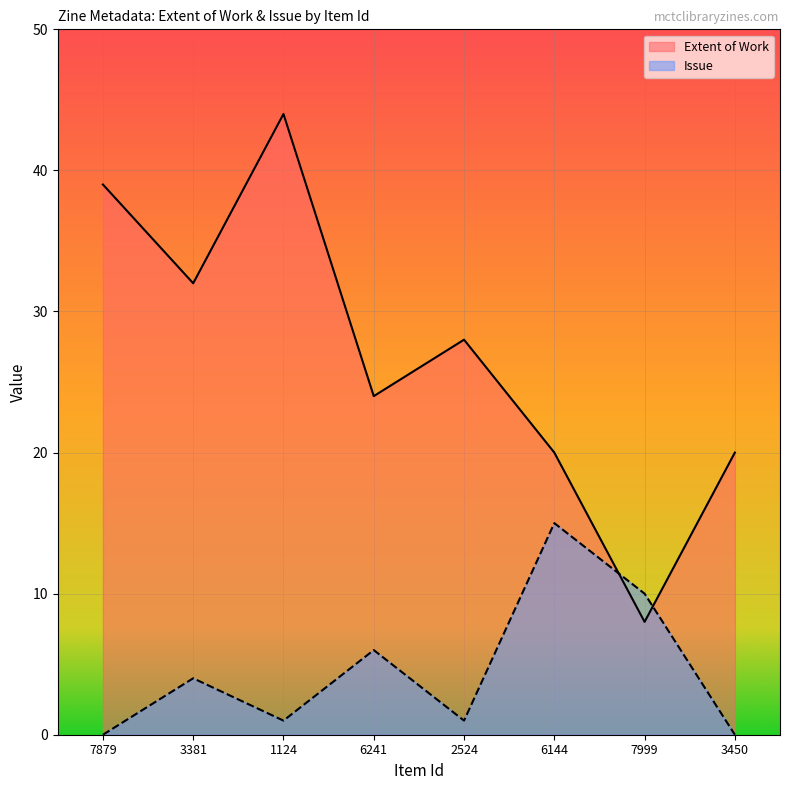

What is the label of the 5th point from the right?

6241